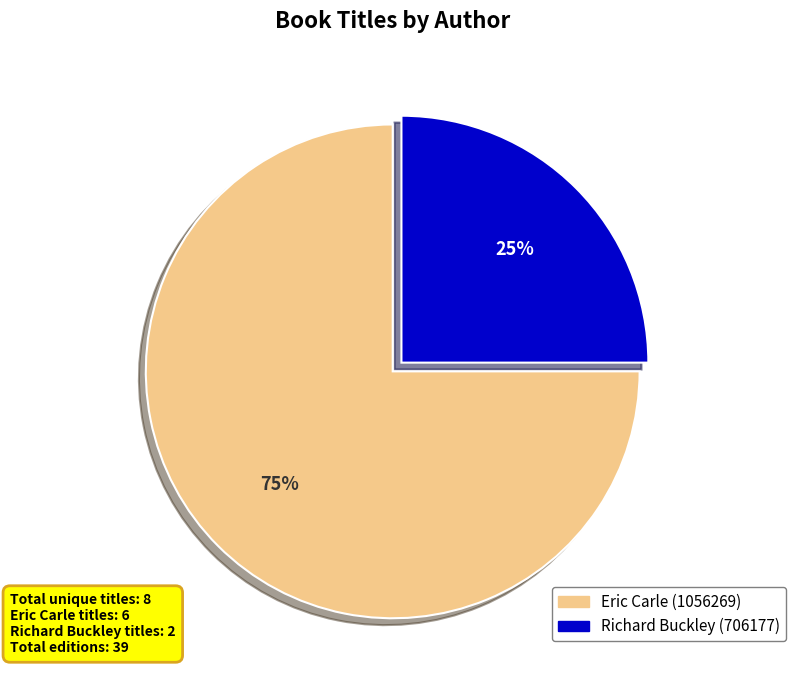

How many slices are in this pie chart?

2